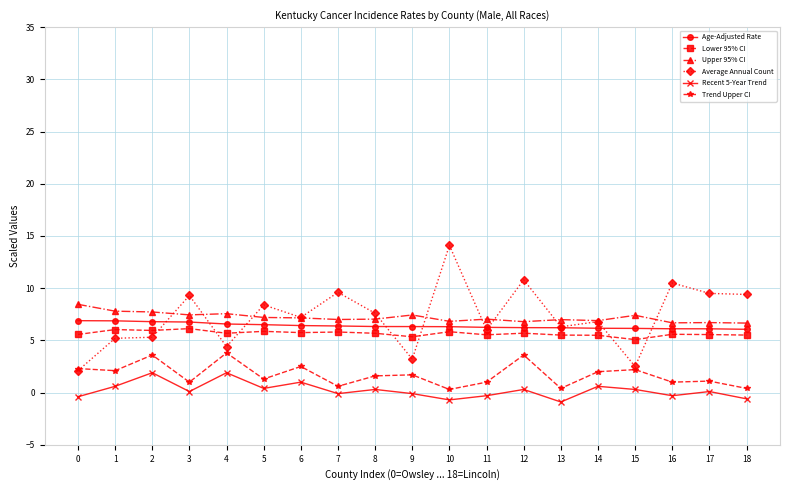

What is the highest value of the Trend Upper CI series?

3.8